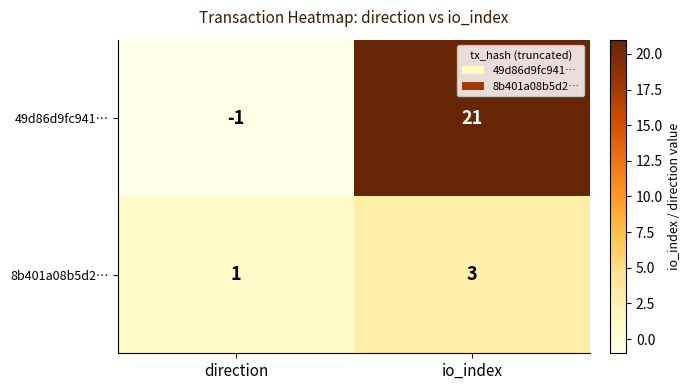

At how many categories does at least one series exceed 7?

1